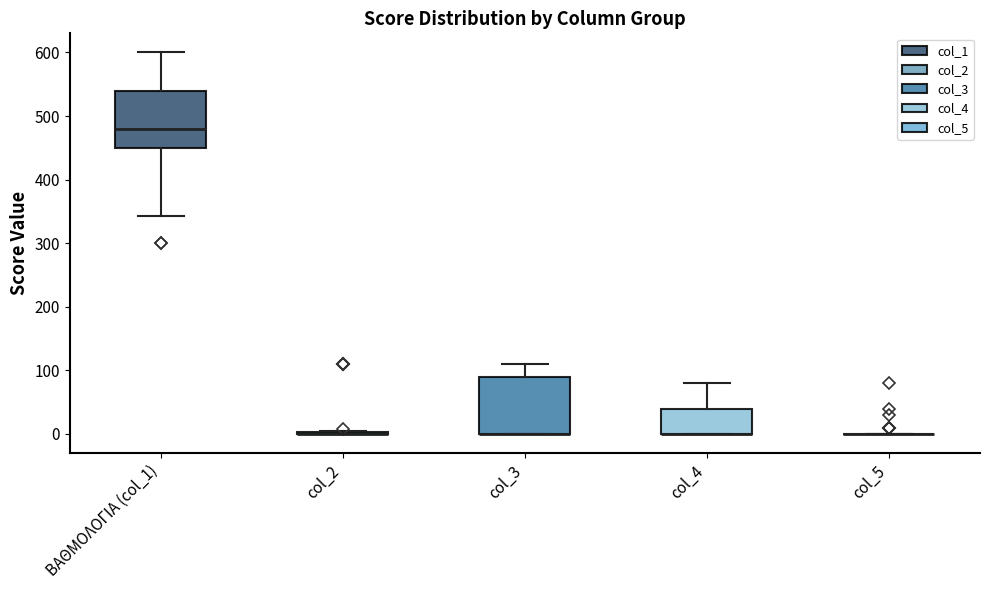

Reading left to right, read every box against the y-axis: the position of its median line, the range the box covers, and the ends of its whiskers. The values are not printed on the chart, so give them approximately, as read against the axis.

ΒΑΘΜΟΛΟΓΙΑ (col_1): median 480, box 450 to 540, whiskers 340 to 600
col_2: box collapsed to a line at 0, whiskers 0 to 0
col_3: median 0 (drawn on the box's lower edge), box 0 to 90, whiskers 0 to 110
col_4: median 0 (drawn on the box's lower edge), box 0 to 40, whiskers 0 to 80
col_5: box collapsed to a line at 0, whiskers 0 to 0